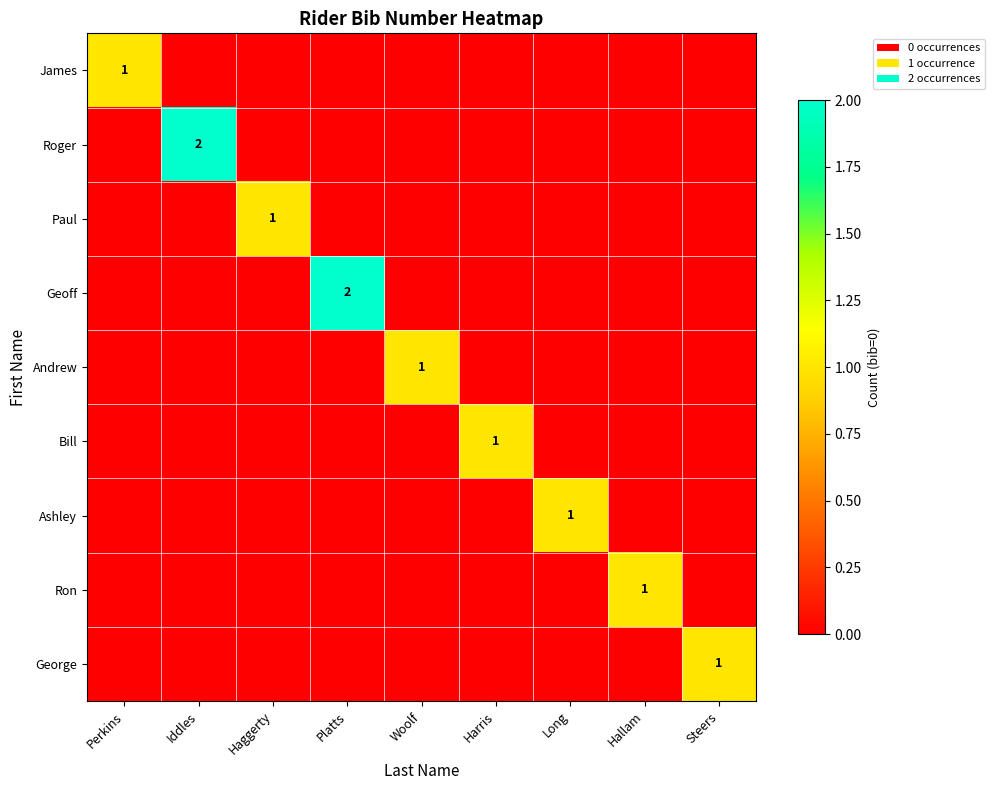

What is the greatest value displayed?

2